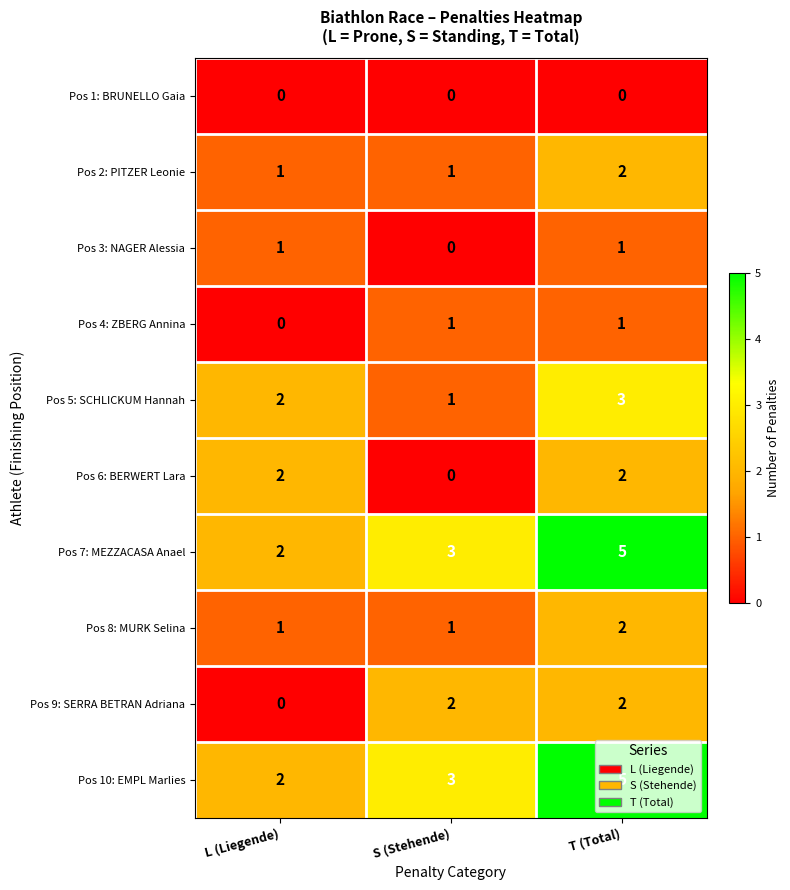

What is the spread (max minus min) of values at S (Stehende)?

3